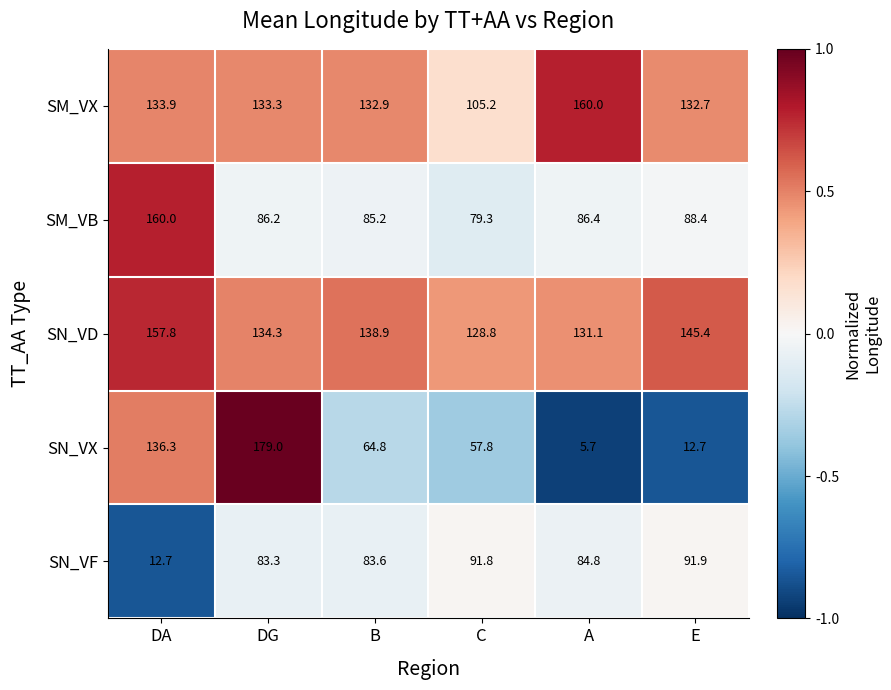

What is the average value of the SM_VX series?

133.0